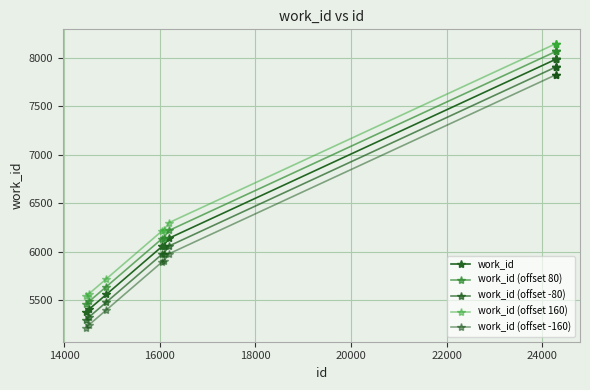

How many data points does each series have?

10